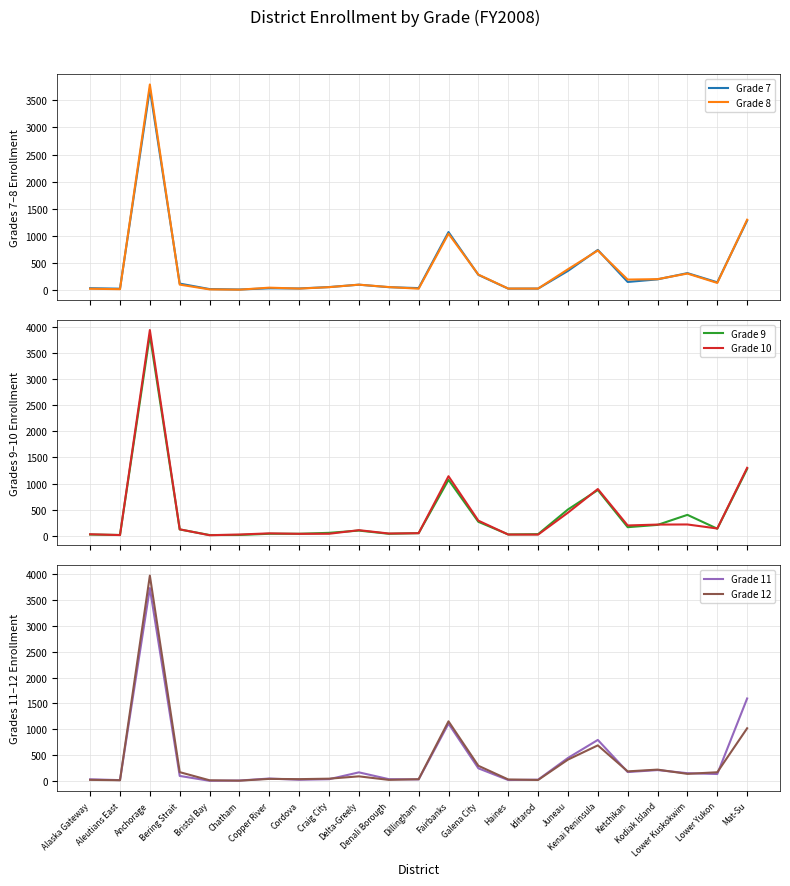

True or false: Grade 11 has a value of 235 at Lower Kuskokwim.

False